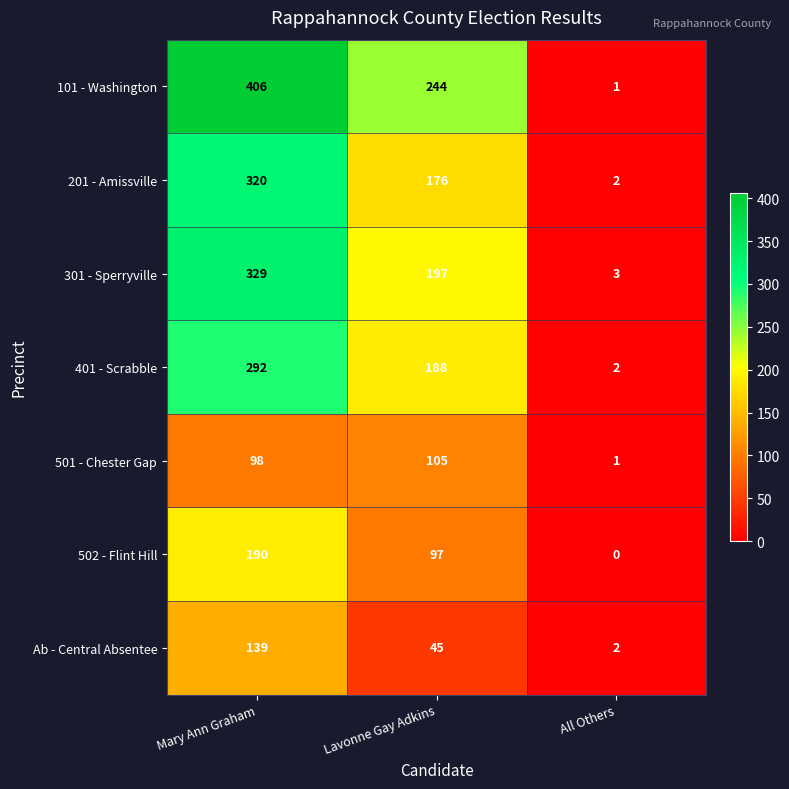

At which label does Ab - Central Absentee reach its peak?

Mary Ann Graham